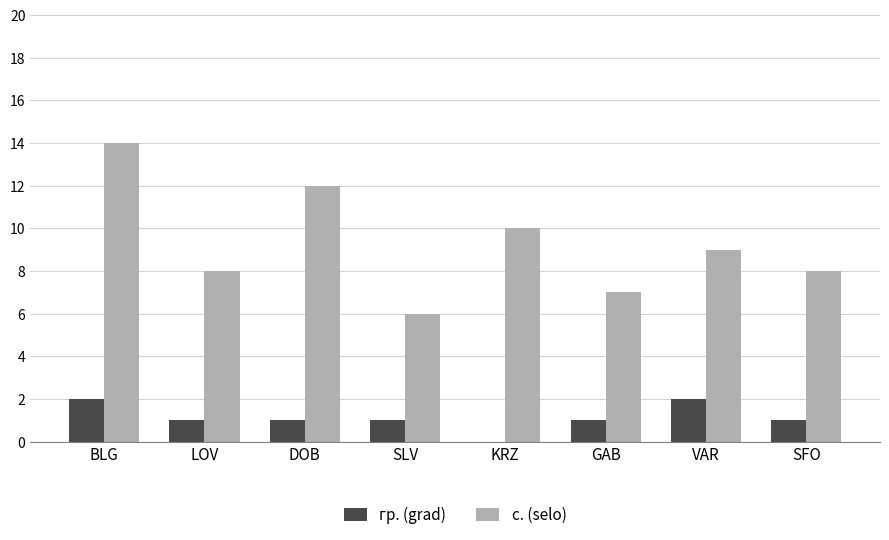

What is the sum of the гр. (grad) values at GAB and BLG?

3